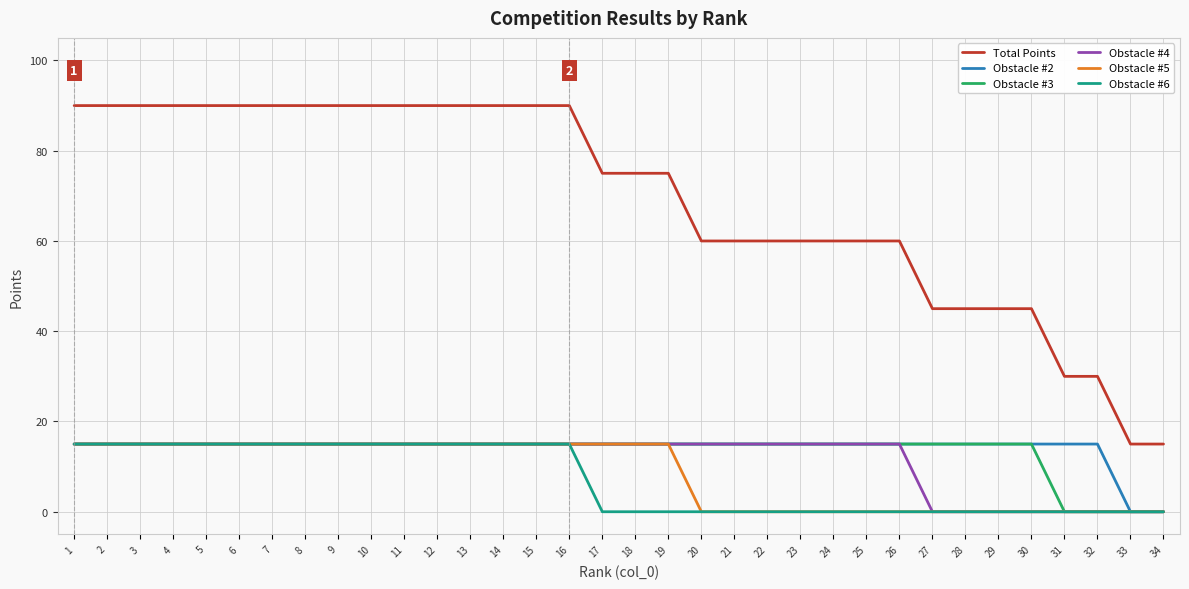

How many values in the Obstacle #4 series are below 15?

8